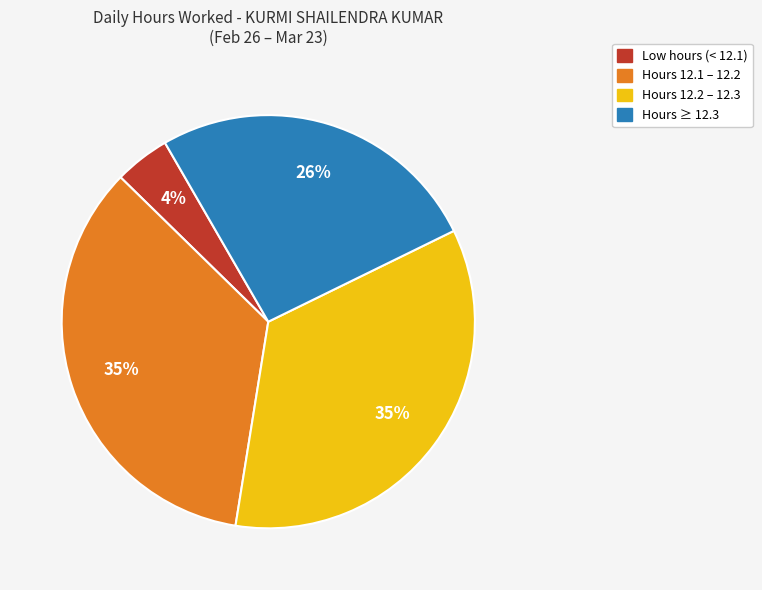

How many slices are in this pie chart?

4